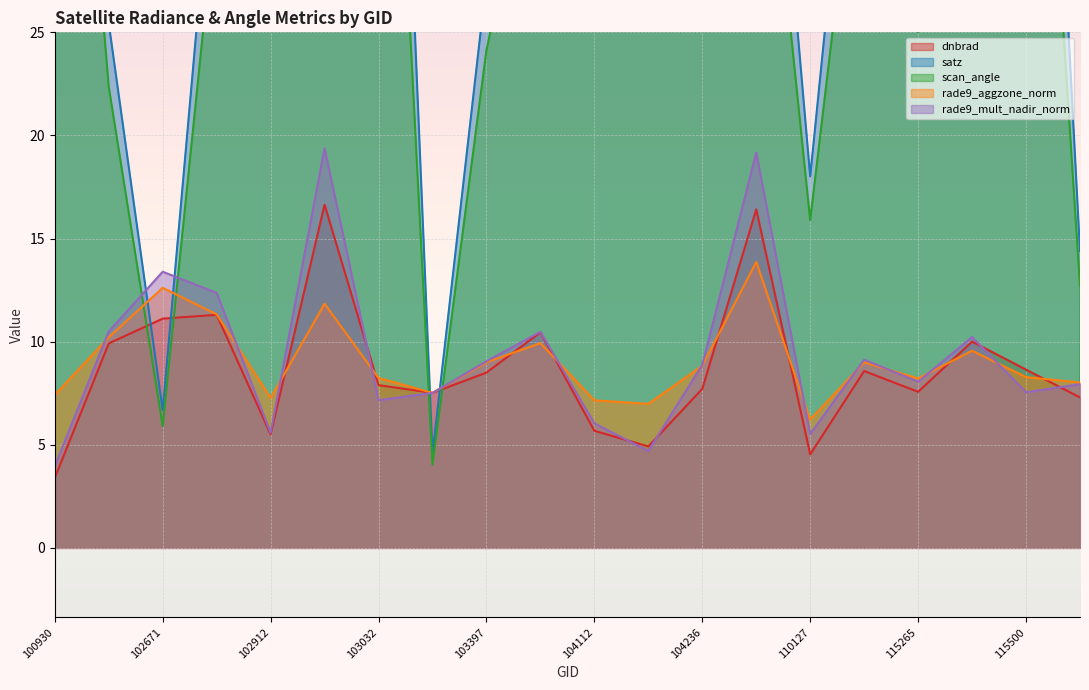

Reading right to left, what are all the values shown in this chart?

dnbrad: 7.3	8.6	10.0	7.6	8.6	4.5	16.4	7.7	4.9	5.7	10.5	8.5	7.5	7.9	16.6	5.5	11.3	11.1	9.9	3.4
satz: 14.4	64.3	50.6	28.5	44.0	18.0	48.2	62.2	60.0	43.7	41.8	27.5	4.6	67.4	65.7	55.4	36.1	6.7	25.4	65.7
scan_angle: 12.7	52.9	43.2	25.0	37.9	15.9	41.3	51.6	50.1	37.7	36.2	24.1	4.0	54.8	53.8	46.8	31.5	5.9	22.4	53.8
rade9_aggzone_norm: 8.0	8.3	9.6	8.2	9.0	6.2	13.9	8.8	7.0	7.2	9.9	9.0	7.5	8.2	11.8	7.3	11.3	12.6	10.2	7.4
rade9_mult_nadir_norm: 7.9	7.5	10.2	8.1	9.1	5.5	19.2	8.9	4.7	6.0	10.5	9.1	7.5	7.2	19.4	5.6	12.4	13.4	10.5	4.0